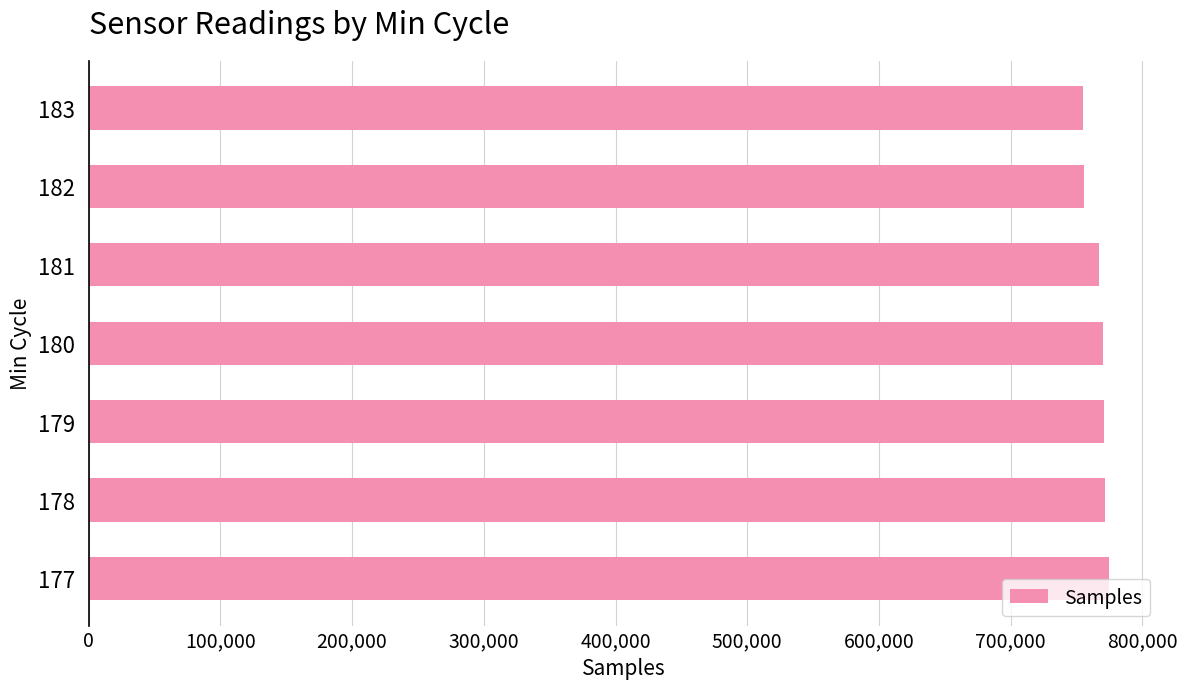

Approximately how many times larger is the value at 179 compared to 177?

1.0